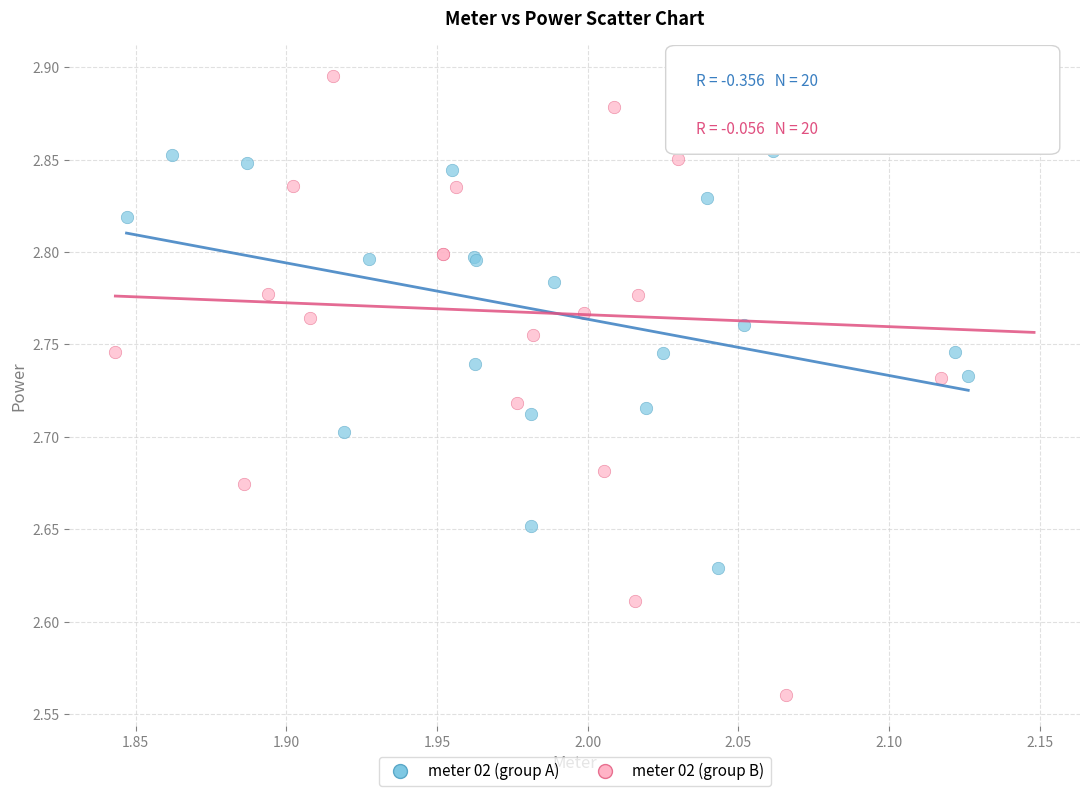

Which series reaches the maximum Y coordinate?

meter 02 (group B)